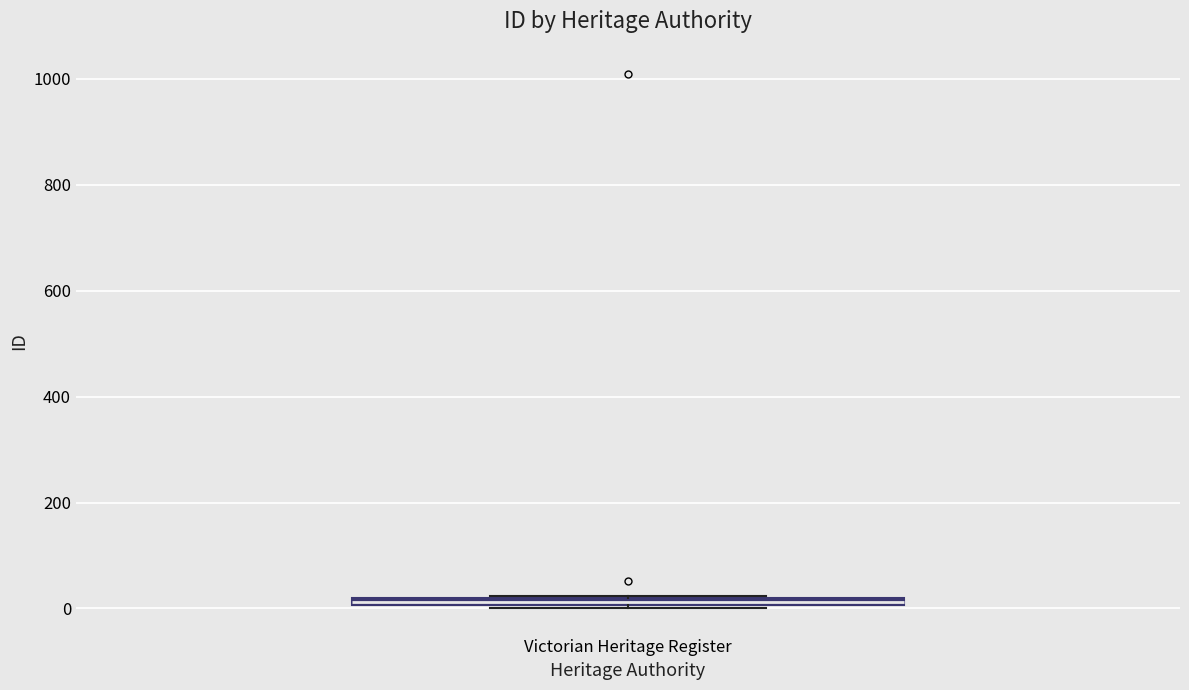

Where is the lower edge of the box for Victorian Heritage Register on the y-axis? The values are not printed on the chart, so give them approximately, as read against the axis.

0